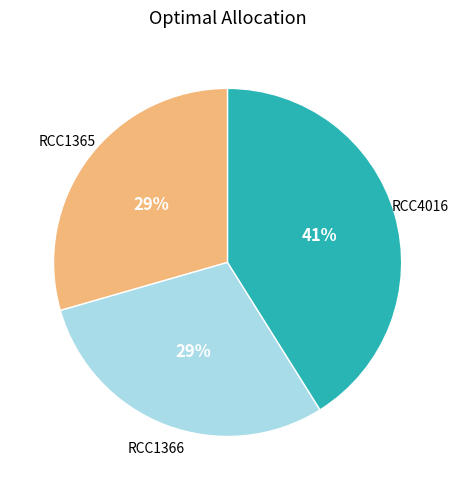

What is the ratio of the value at RCC1366 to the value at RCC4016?

0.7